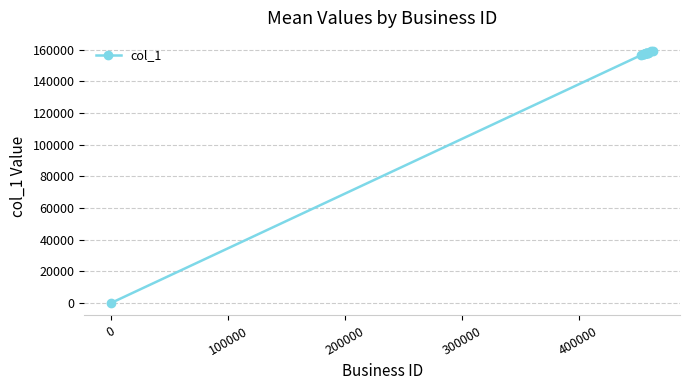

What is the average value?

145749